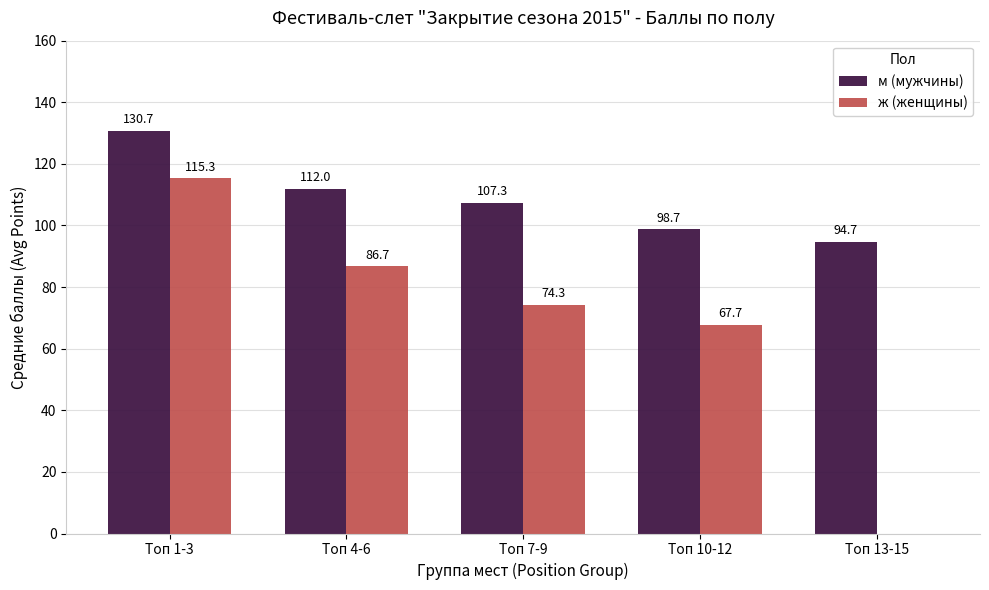

What is the sum of the ж (женщины) values at Топ 13-15 and Топ 7-9?

74.3